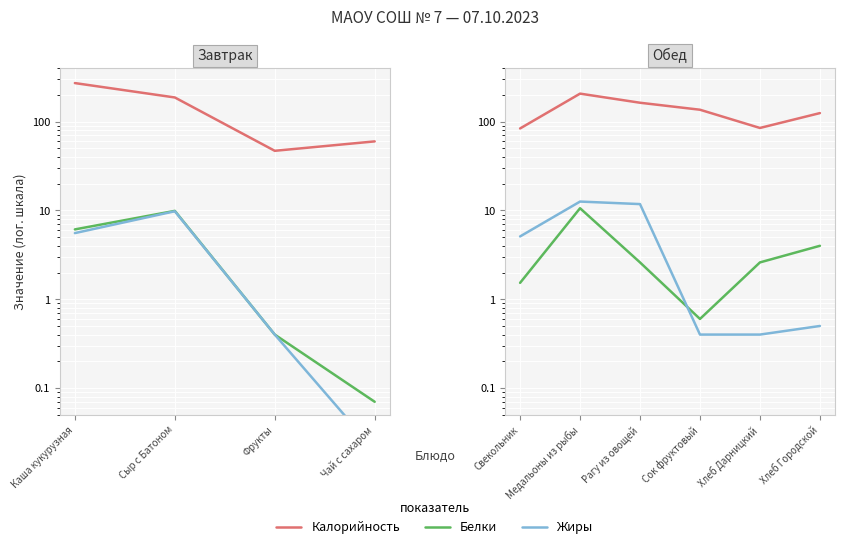

What are all the series names shown in the legend?

Калорийность, Белки, Жиры